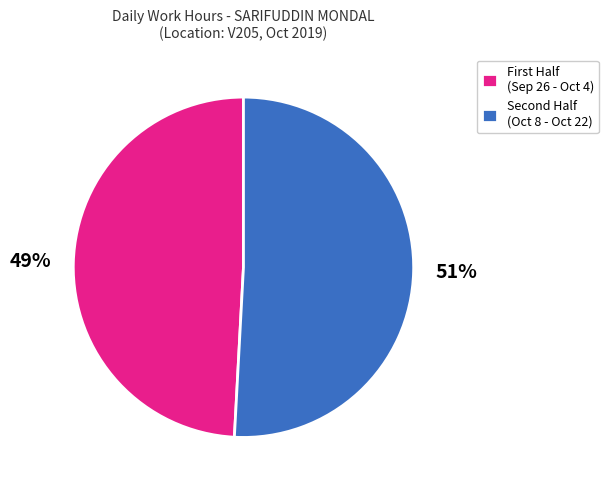

What is the smallest slice in the pie chart?

First Half (Sep 26 - Oct 4)